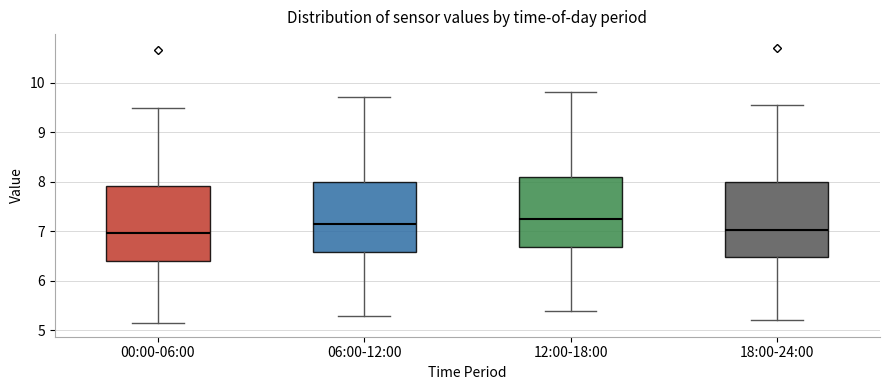

Reading left to right, transcribe this box plot: for each box, give where its median line is, the range the box spans, and where its two whiskers end, as read against the y-axis. The values are not printed on the chart, so give them approximately, as read against the axis.

00:00-06:00: median 7.0, box 6.4 to 7.9, whiskers 5.2 to 9.5
06:00-12:00: median 7.2, box 6.6 to 8.0, whiskers 5.3 to 9.7
12:00-18:00: median 7.3, box 6.7 to 8.1, whiskers 5.4 to 9.8
18:00-24:00: median 7.0, box 6.5 to 8.0, whiskers 5.2 to 9.6